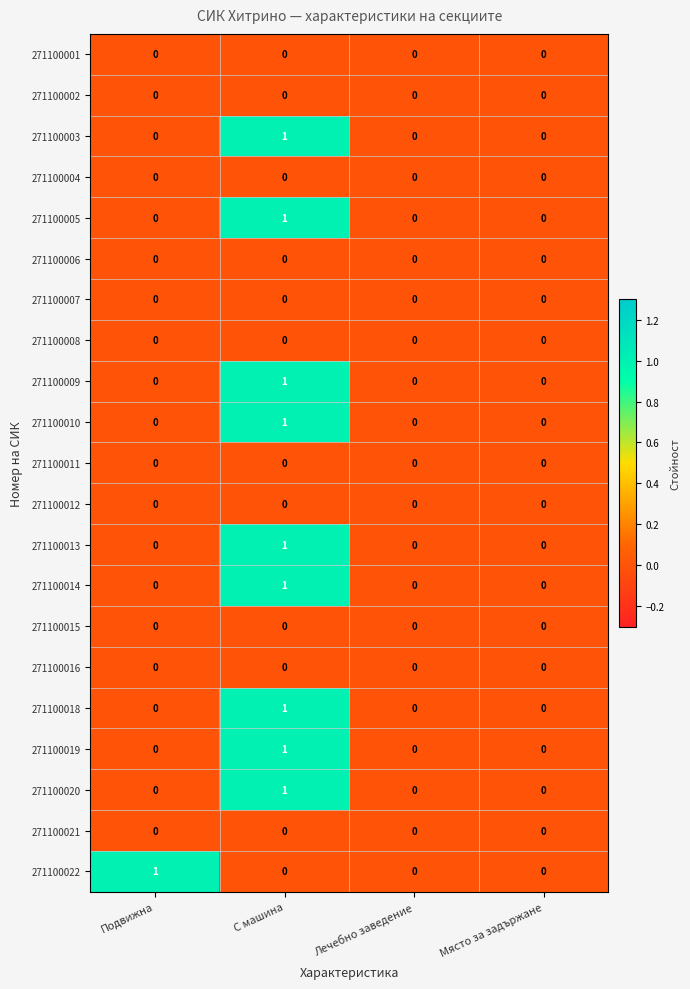

The 271100003 series shows 1 at Лечебно заведение. True or false?

False